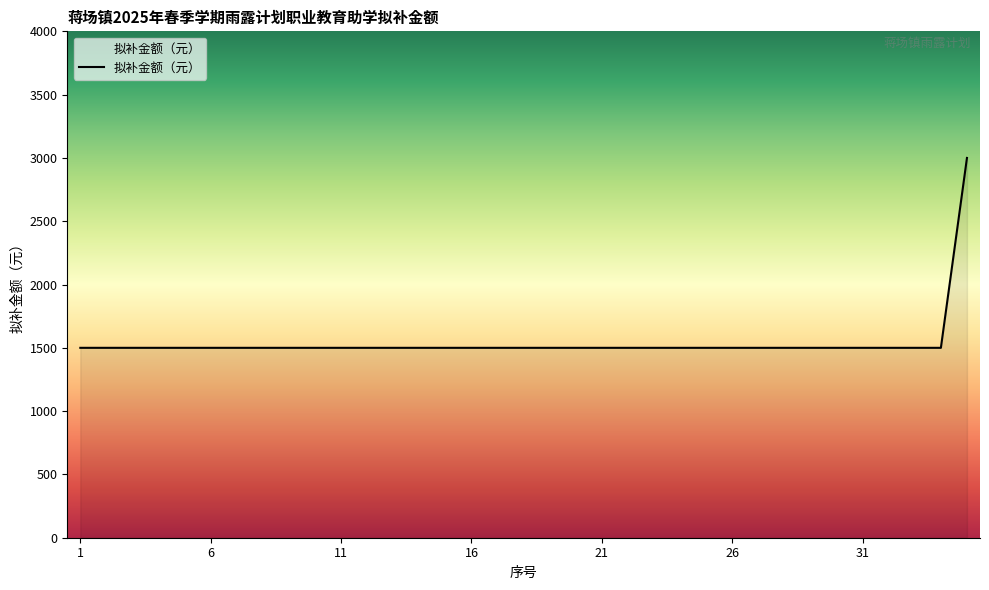

What is the difference between the maximum and minimum values?

1500